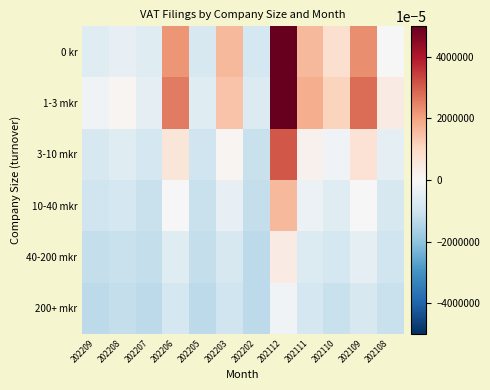

Count the number of categories in the chart.

12